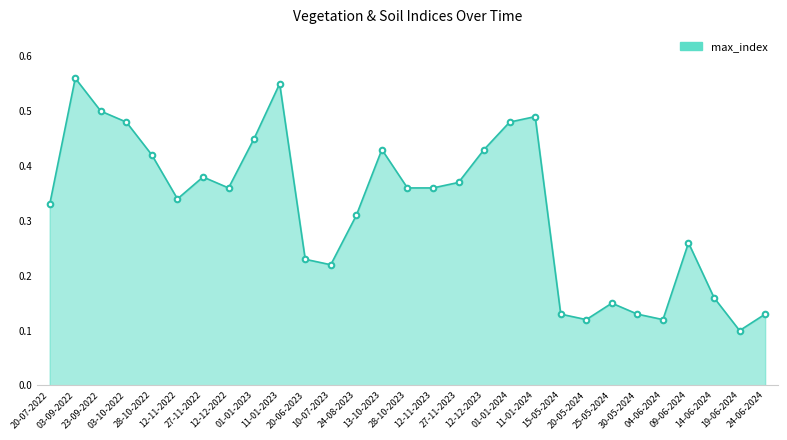

How many lines are shown in the chart?

1